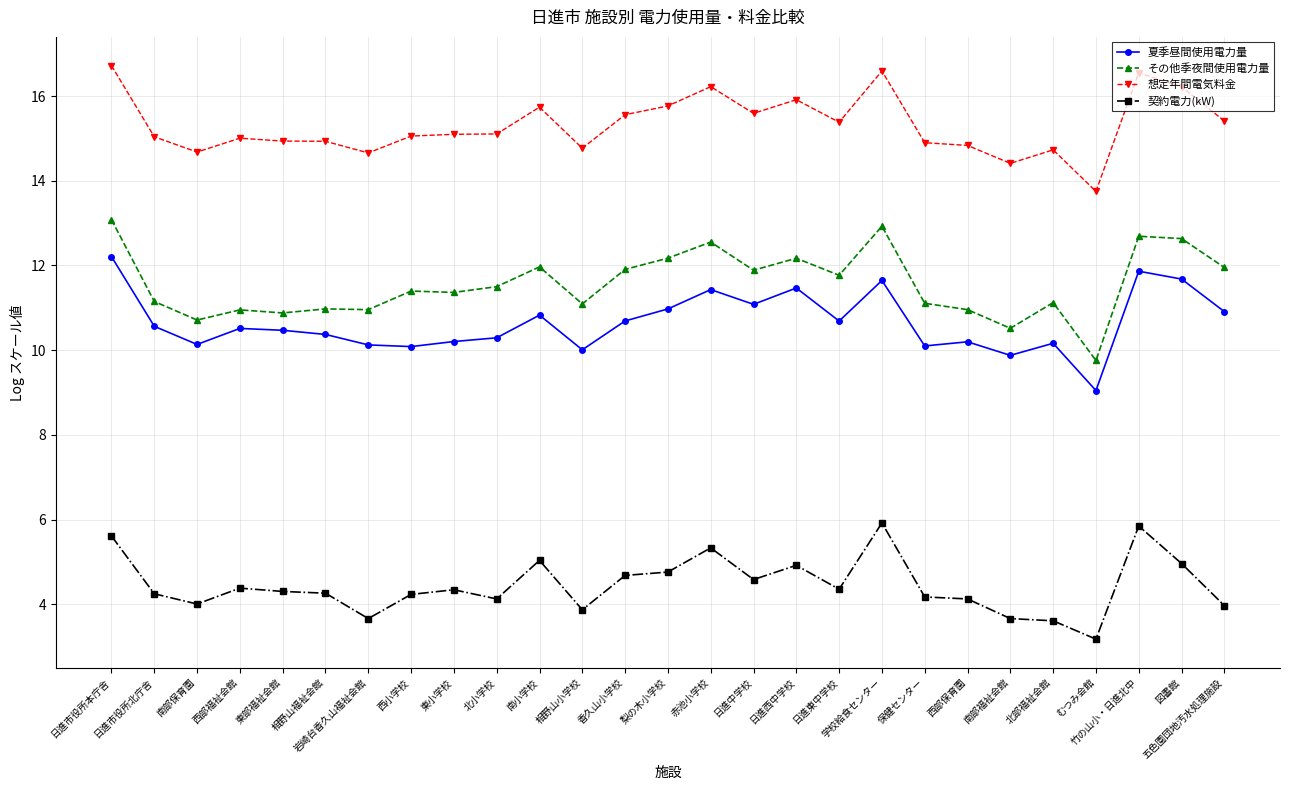

What is the difference between the 夏季昼間使用電力量 values at 日進中学校 and 相野山小学校?

1.1